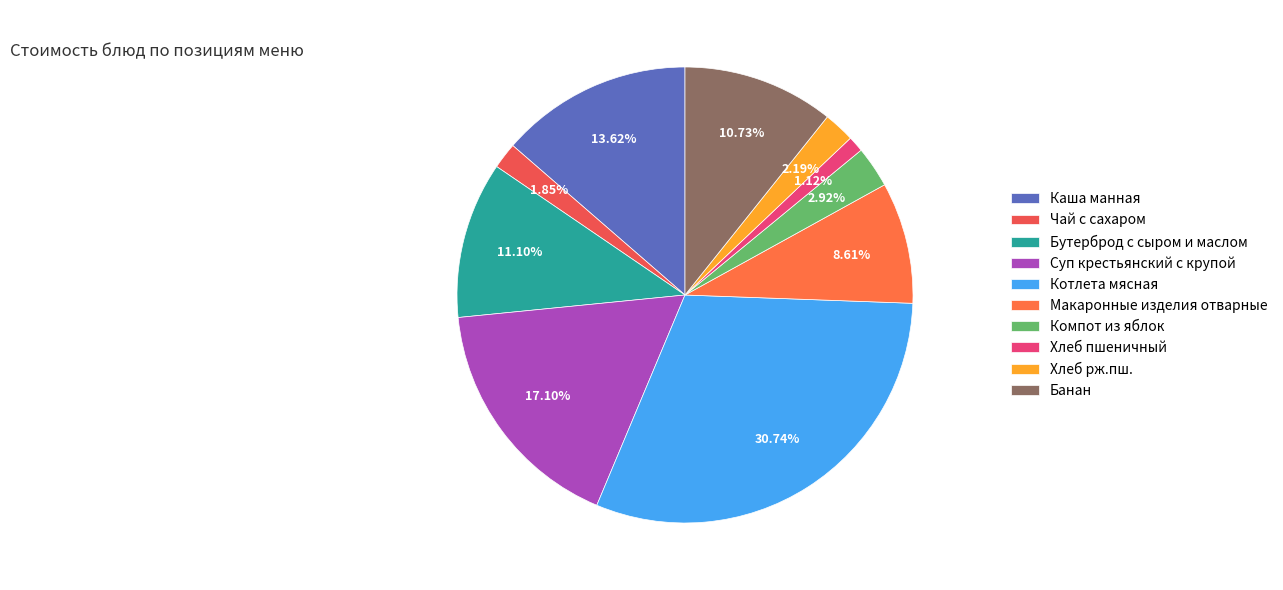

Which slice is the smallest?

Хлеб пшеничный